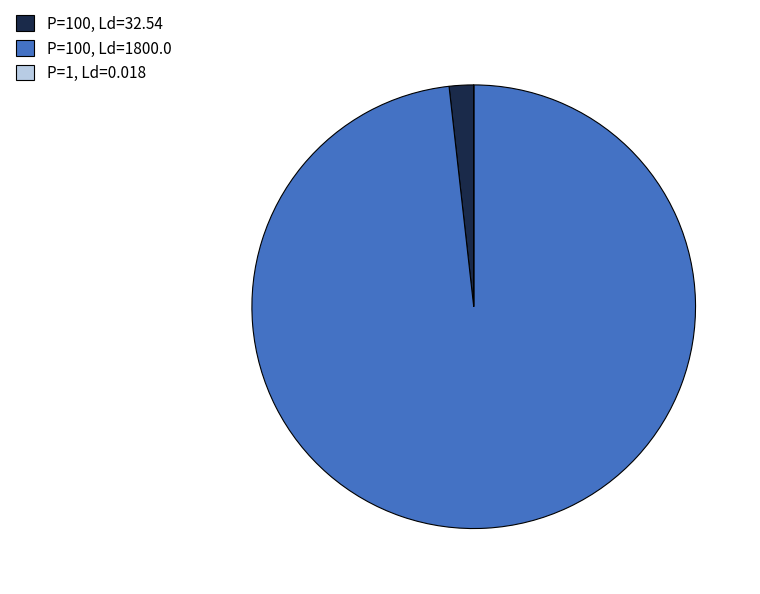

Combined, do P=100, Ld=32.54 and P=100, Ld=1800.0 account for over 50%?

Yes